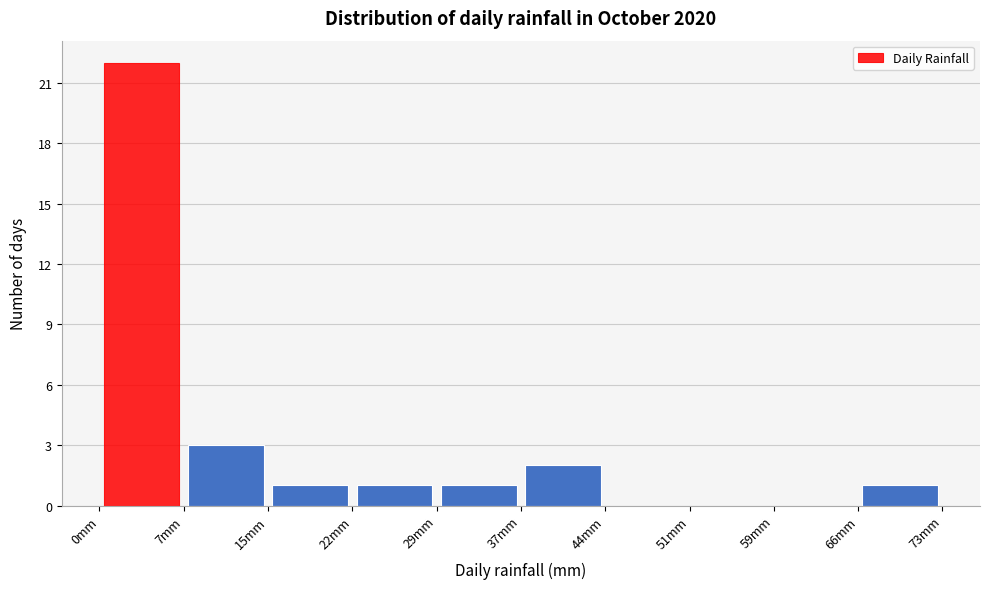

How tall is the bar that spans 29 to 37 on the x-axis? Neither the bar edges nor the heights are printed on the chart, so give them approximately, as read against the axes.

1